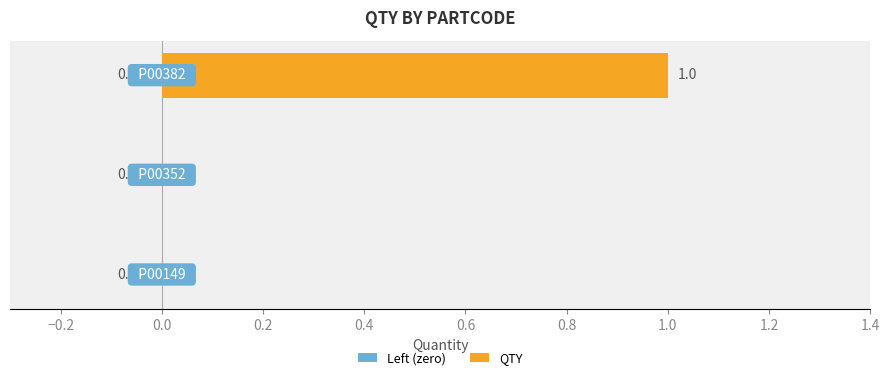

Count the number of data series in this chart.

1